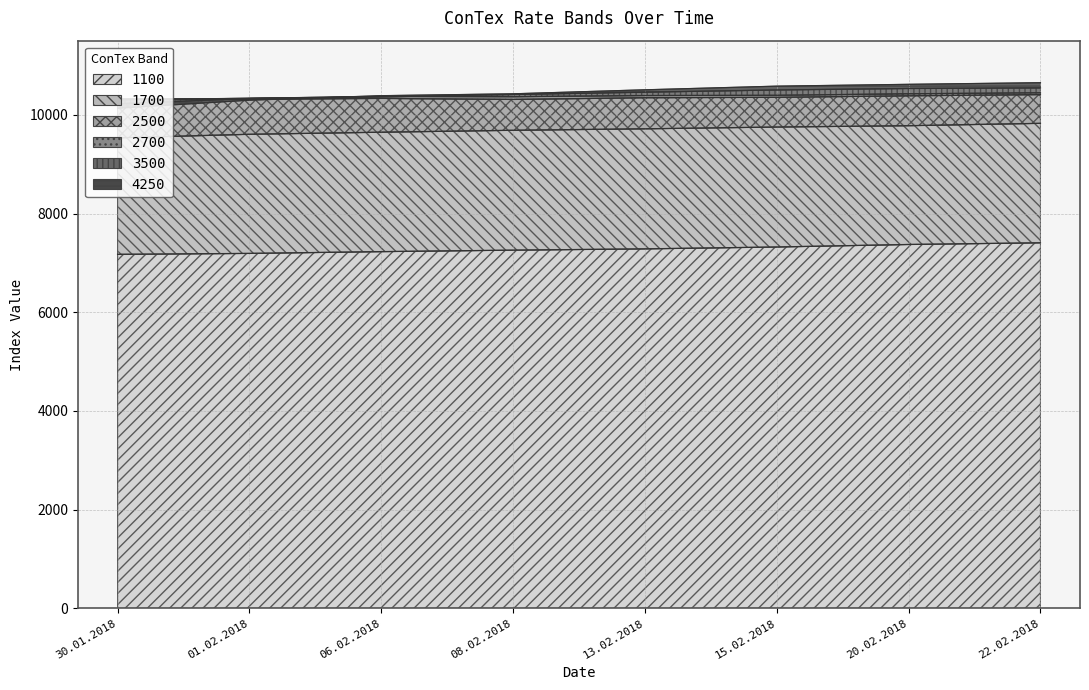

How many times do 4250 and 2700 cross each other?

1